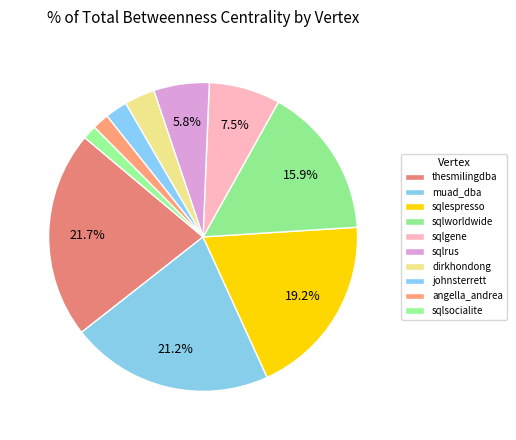

What portion of the pie excludes sqlgene?

92.5%